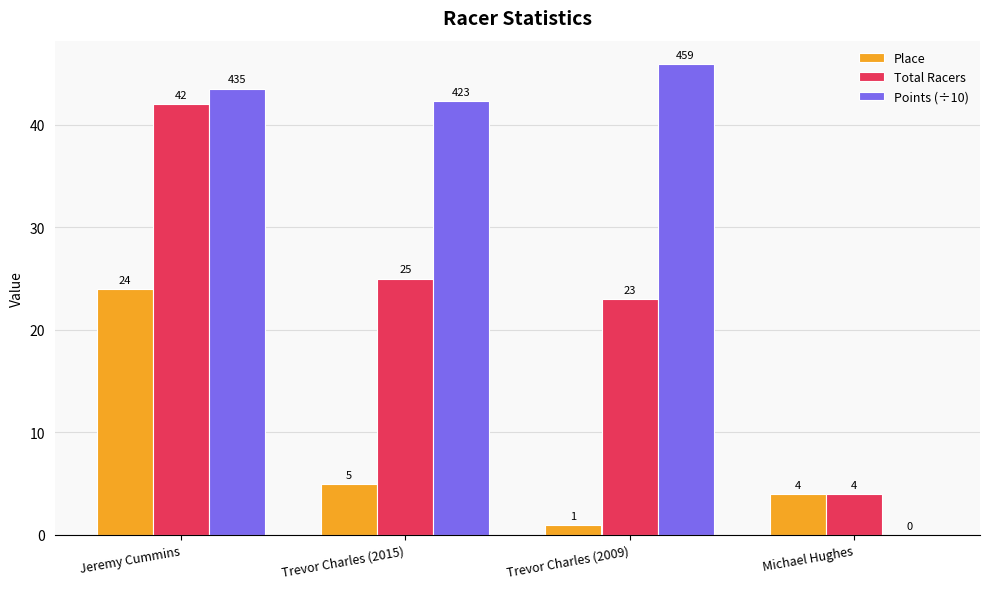

Between Jeremy Cummins and Michael Hughes, which series saw the biggest shift?

Points (÷10)